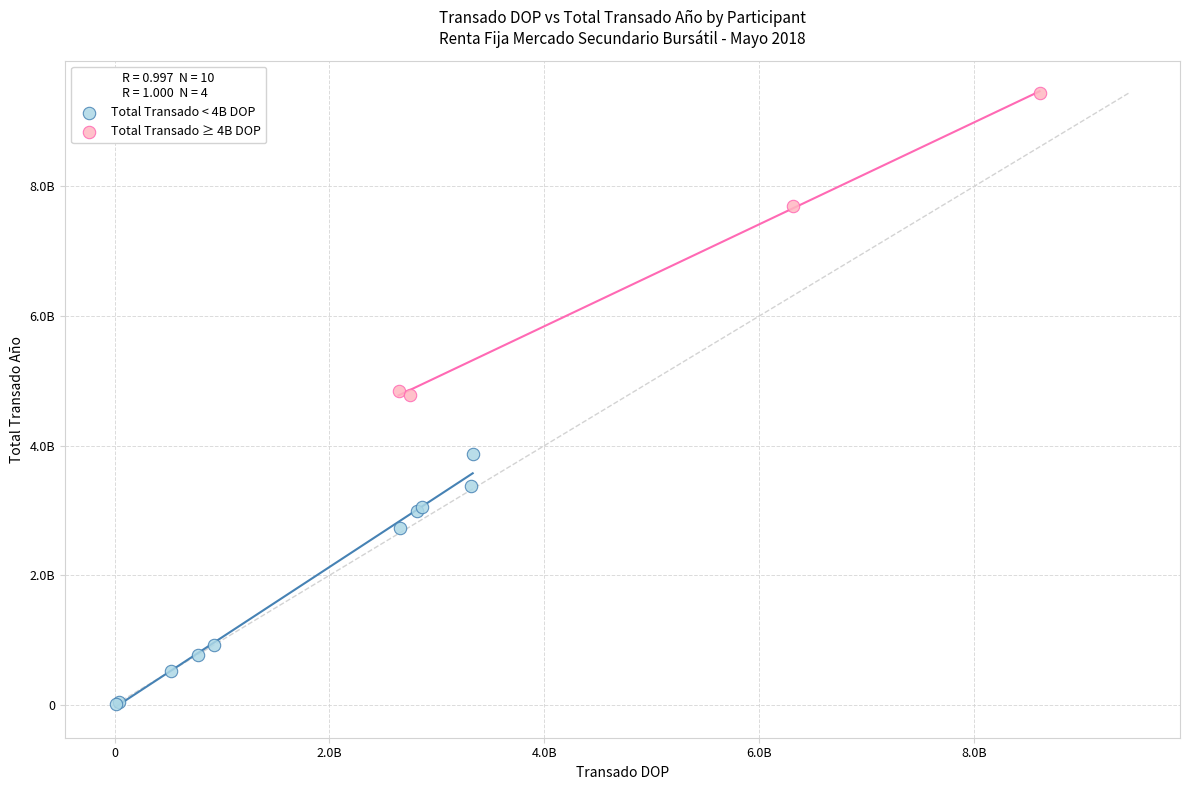

Which series contains the lowest Y value?

Total Transado < 4B DOP